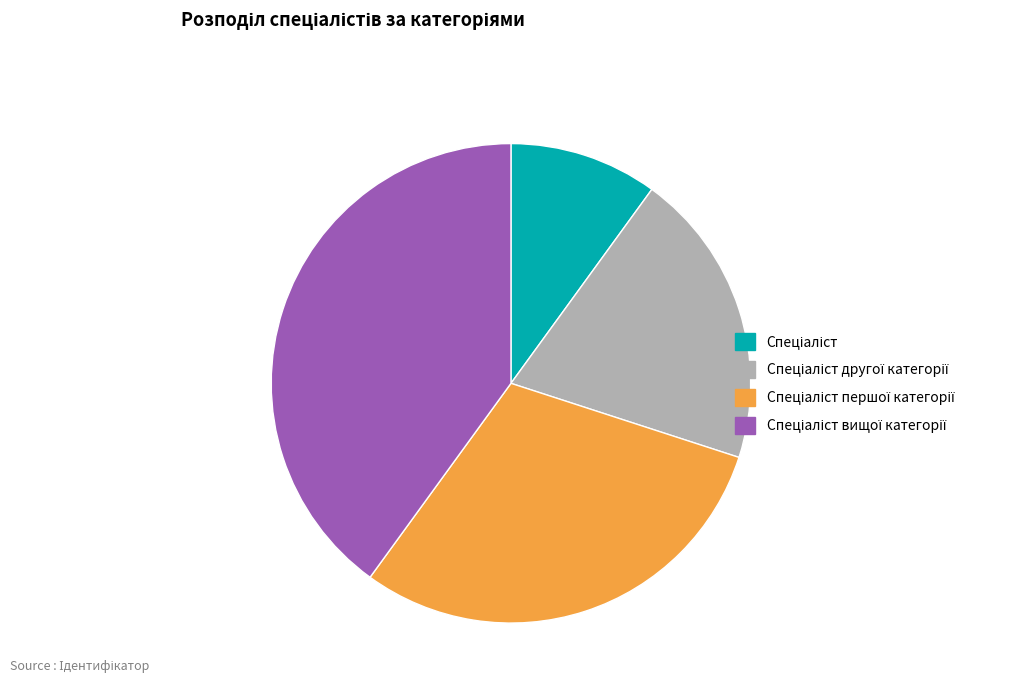

Count the number of slices in the pie.

4